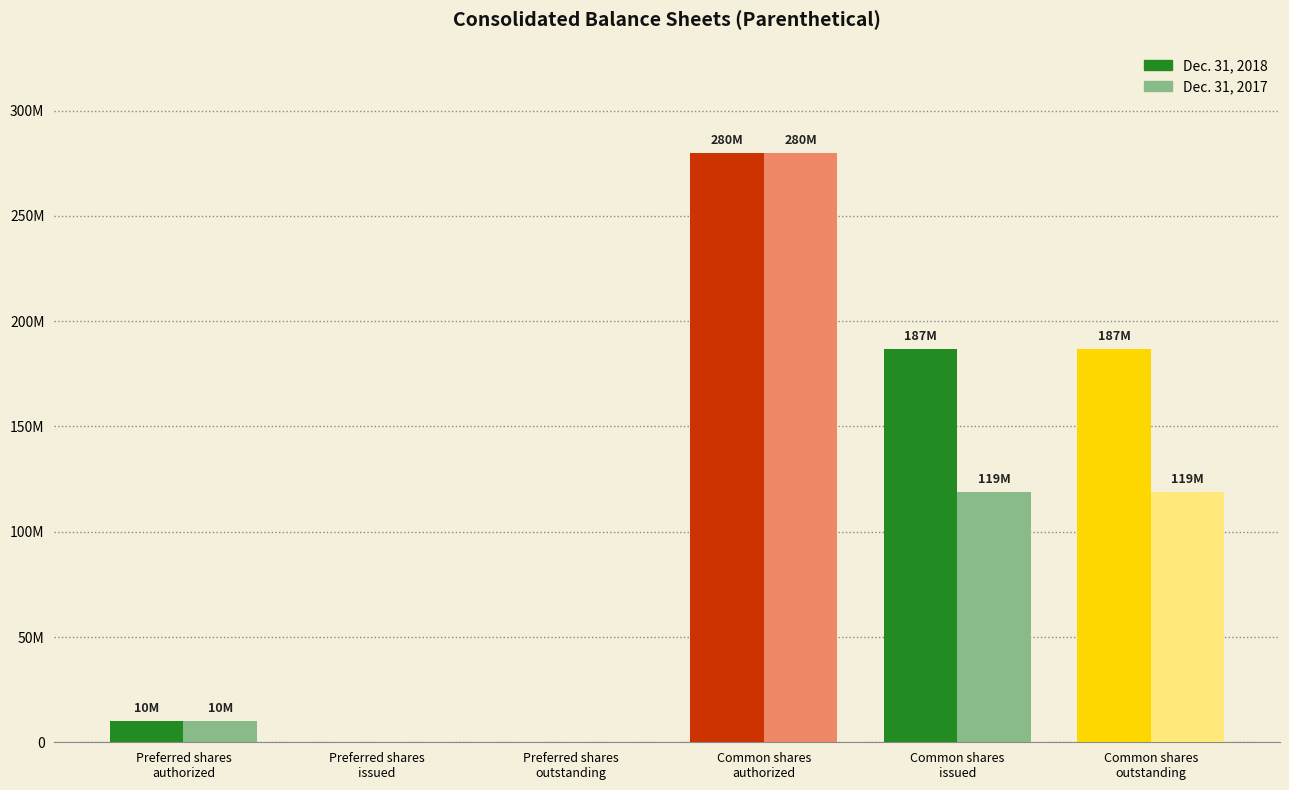

At which label is Dec. 31, 2018 closest to 140000000?

Common shares
issued